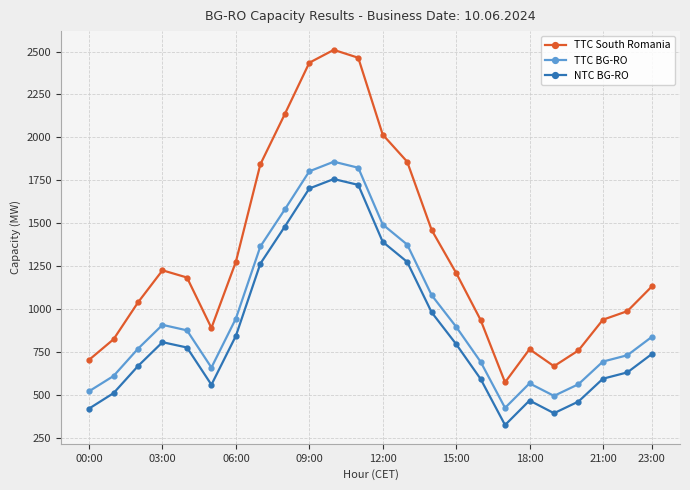

List the series in order of their overall mean, highest first.

TTC South Romania, TTC BG-RO, NTC BG-RO